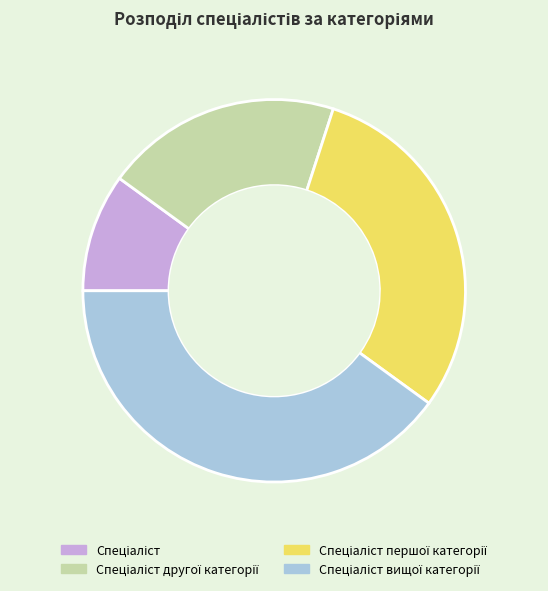

How many slices are in this pie chart?

4